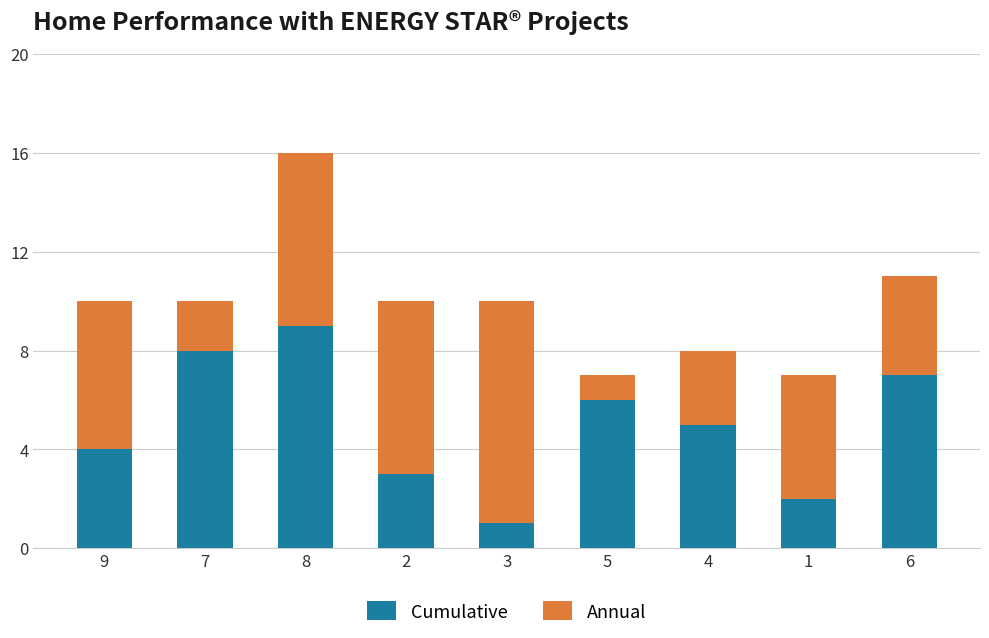

What is the highest value of the Cumulative series?

9